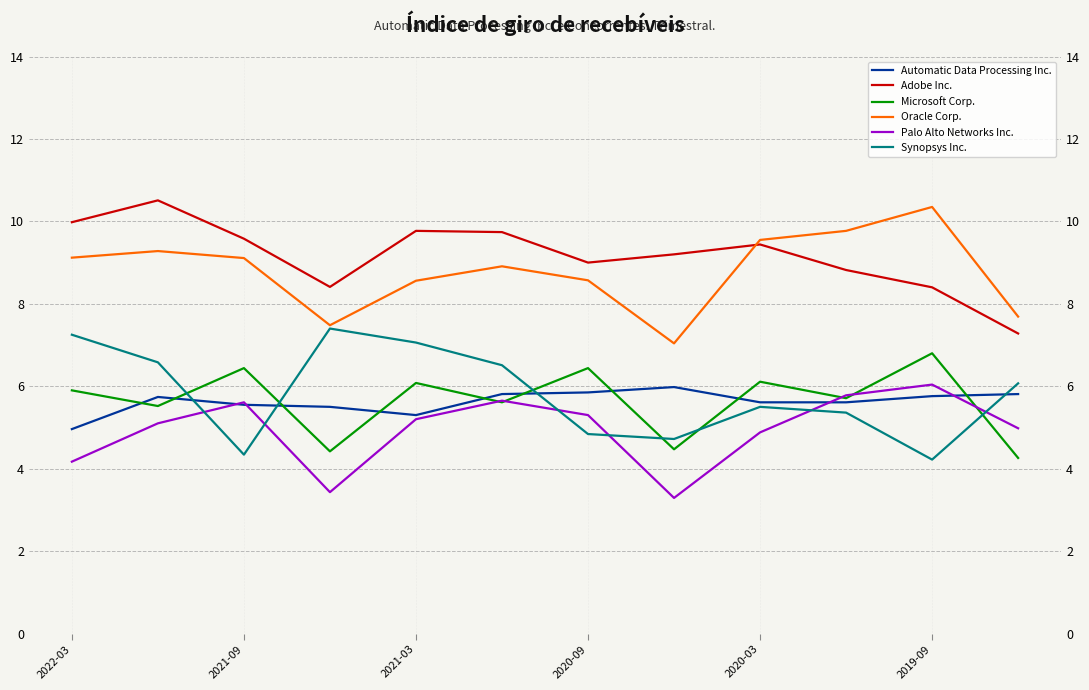

What is the difference between the Oracle Corp. values at 2022-03 and 2021-03?

0.6